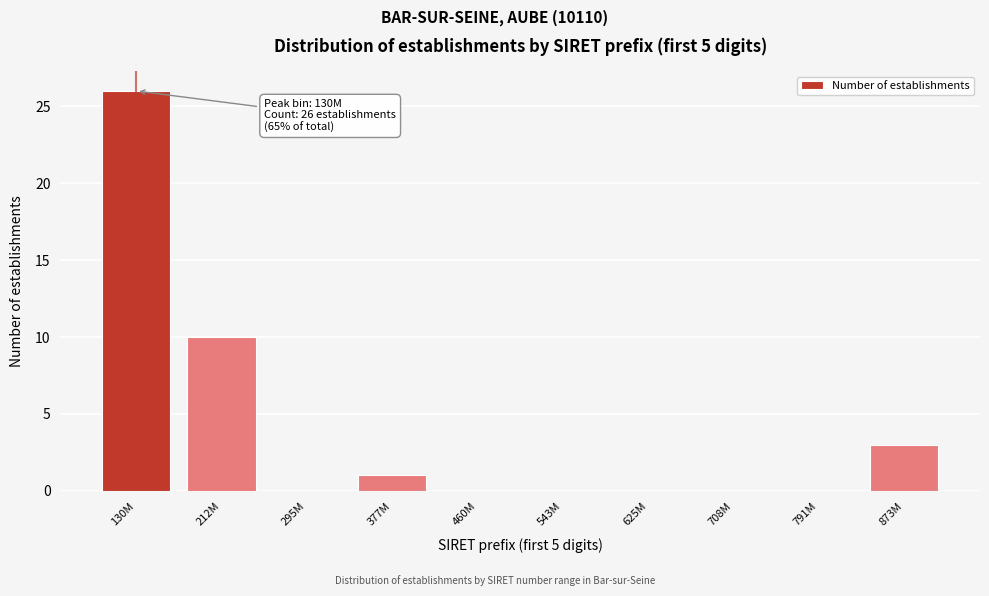

Reading right to left, transcribe all the data shown in this chart.

873M=3	791M=0	708M=0	625M=0	543M=0	460M=0	377M=1	295M=0	212M=10	130M=26